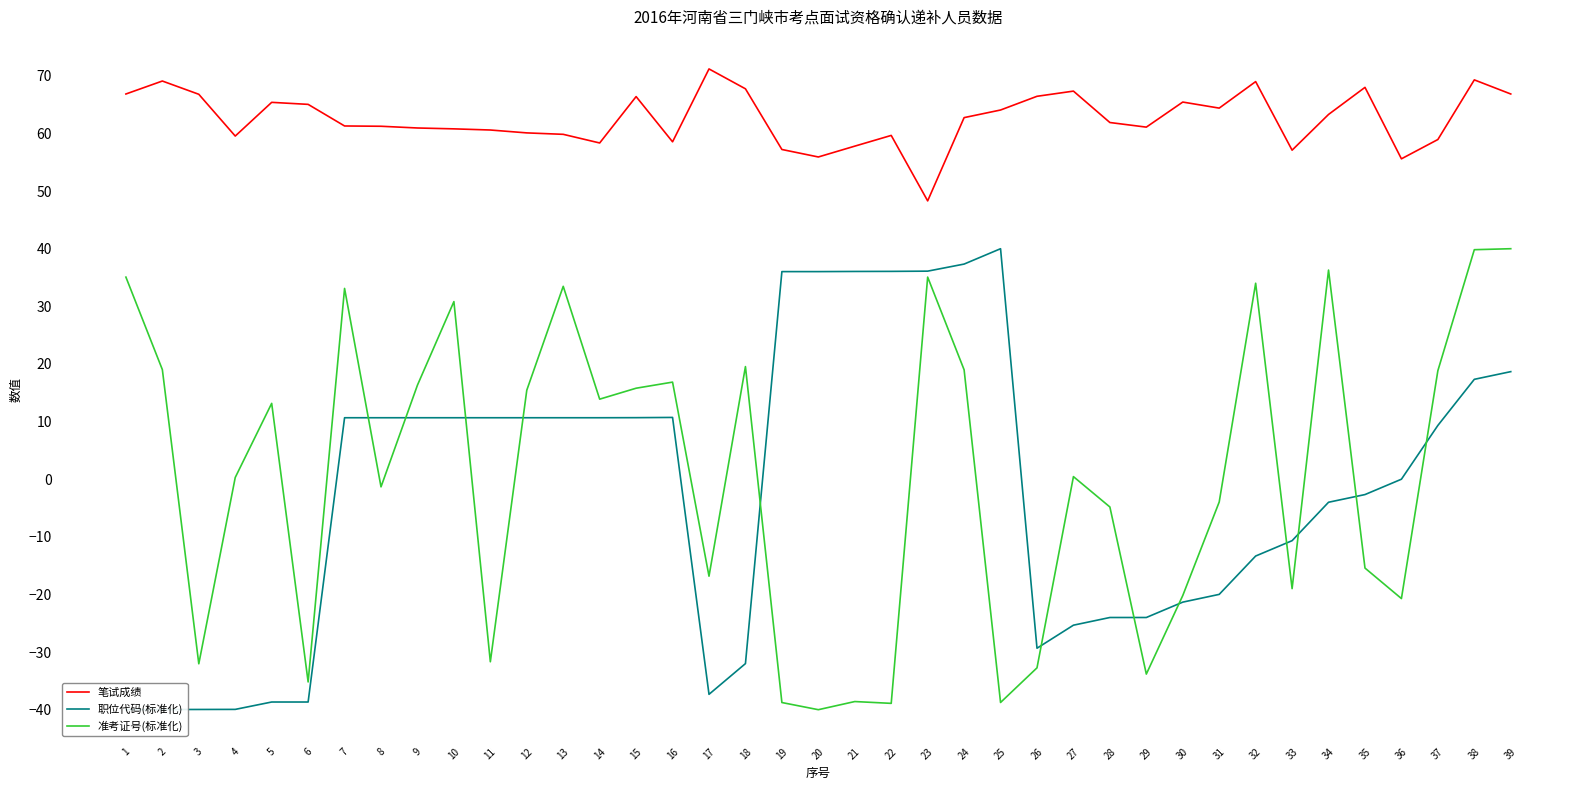

Reading left to right, extract all data points from this chart.

笔试成绩: 1=66.8	2=69.1	3=66.8	4=59.5	5=65.4	6=65.0	7=61.3	8=61.2	9=61.0	10=60.8	11=60.6	12=60.1	13=59.9	14=58.4	15=66.4	16=58.5	17=71.2	18=67.8	19=57.2	20=55.9	21=57.8	22=59.7	23=48.3	24=62.8	25=64.1	26=66.5	27=67.3	28=61.9	29=61.1	30=65.5	31=64.4	32=69.0	33=57.1	34=63.3	35=68.0	36=55.6	37=59.0	38=69.3	39=66.8
职位代码(标准化): 1=-40.0	2=-40.0	3=-40.0	4=-39.9	5=-38.7	6=-38.7	7=10.7	8=10.7	9=10.7	10=10.7	11=10.7	12=10.7	13=10.7	14=10.7	15=10.7	16=10.7	17=-37.3	18=-32.0	19=36.0	20=36.0	21=36.1	22=36.1	23=36.1	24=37.3	25=40.0	26=-29.3	27=-25.3	28=-24.0	29=-24.0	30=-21.3	31=-20.0	32=-13.3	33=-10.7	34=-4.0	35=-2.7	36=0.0	37=9.3	38=17.3	39=18.7
准考证号(标准化): 1=35.1	2=19.0	3=-32.0	4=0.3	5=13.2	6=-35.2	7=33.1	8=-1.3	9=16.3	10=30.8	11=-31.7	12=15.4	13=33.5	14=13.9	15=15.8	16=16.8	17=-16.8	18=19.5	19=-38.8	20=-40.0	21=-38.6	22=-38.9	23=35.1	24=19.0	25=-38.7	26=-32.7	27=0.4	28=-4.8	29=-33.8	30=-20.2	31=-4.0	32=34.0	33=-19.0	34=36.3	35=-15.4	36=-20.7	37=18.8	38=39.8	39=40.0